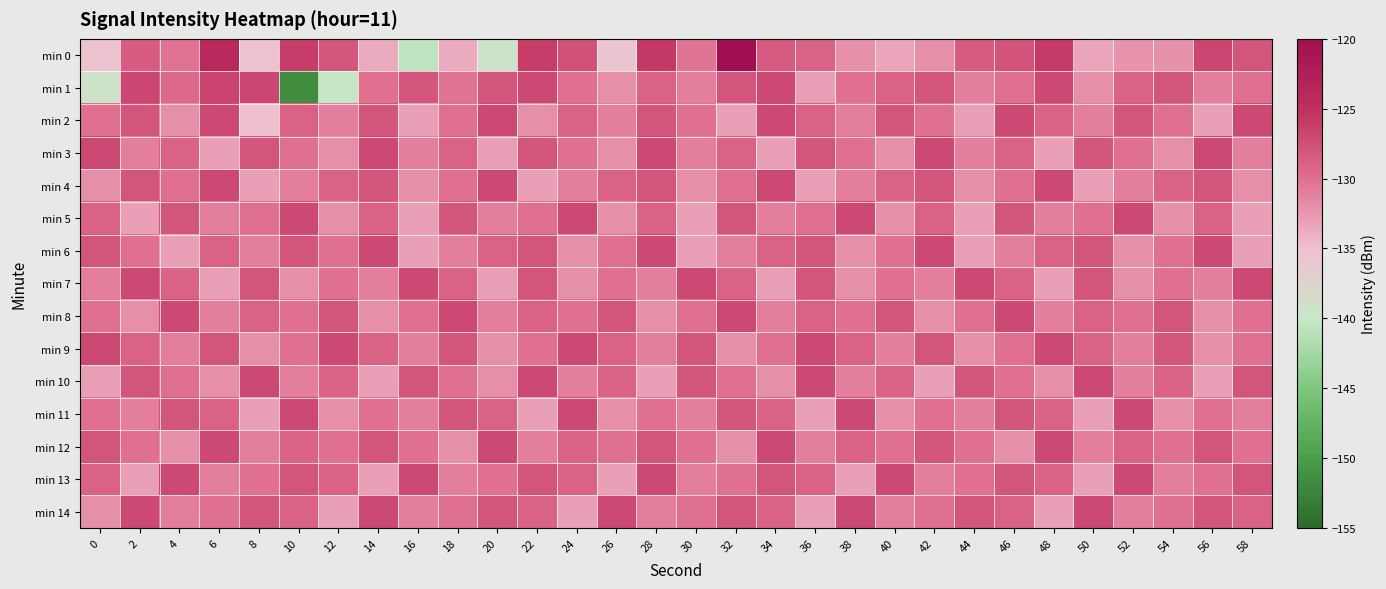

What is the greatest value displayed?

-120.2